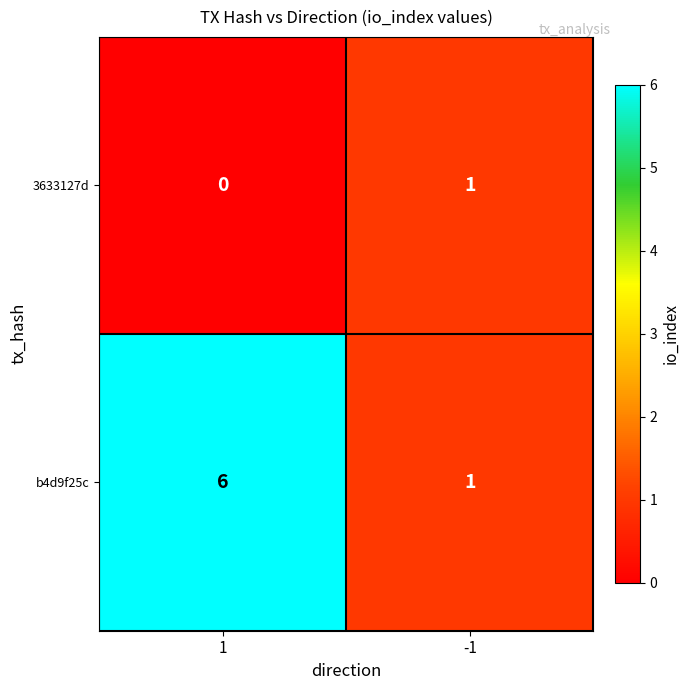

Reading right to left, extract all data points from this chart.

3633127d: -1=1	1=0
b4d9f25c: -1=1	1=6